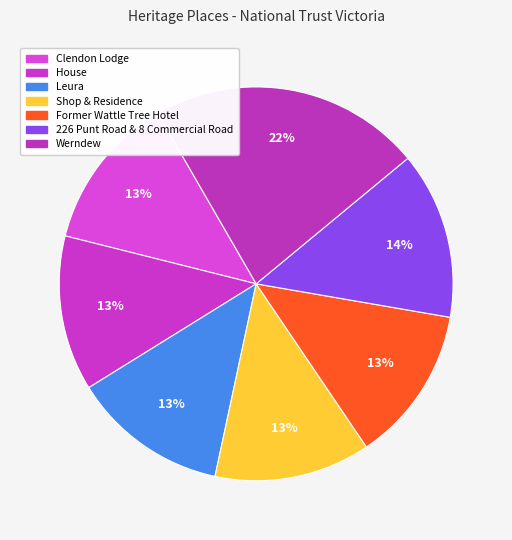

Which category has the biggest portion of the pie?

Werndew